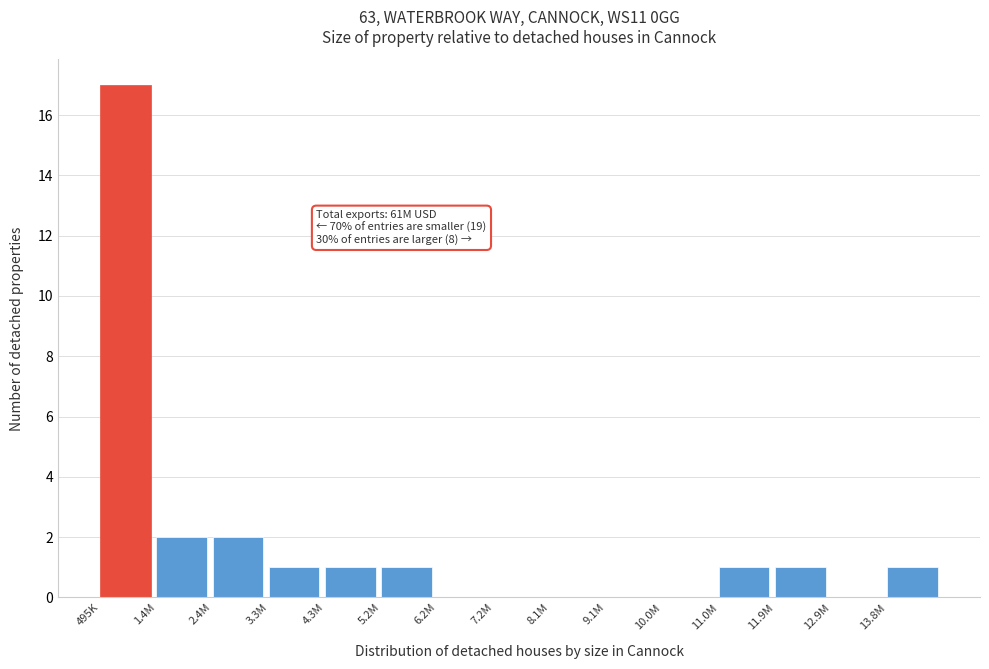

Reading left to right, list all the values displayed in this chart.

495K=17	1.4M=2	2.4M=2	3.3M=1	4.3M=1	5.2M=1	6.2M=0	7.2M=0	8.1M=0	9.1M=0	10.0M=0	11.0M=1	11.9M=1	12.9M=0	13.8M=1